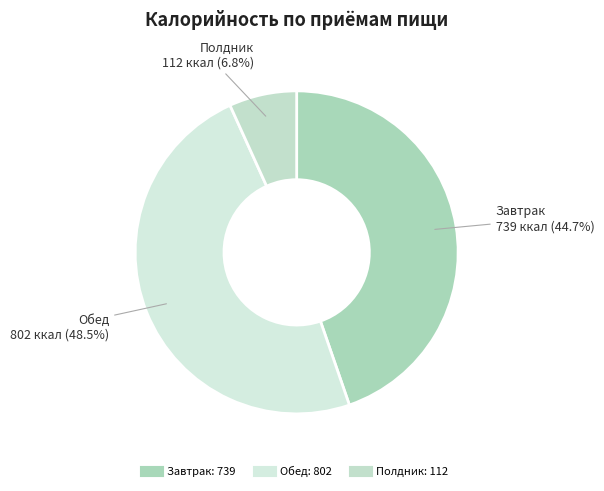

How much of the chart is everything except Обед?

51.5%